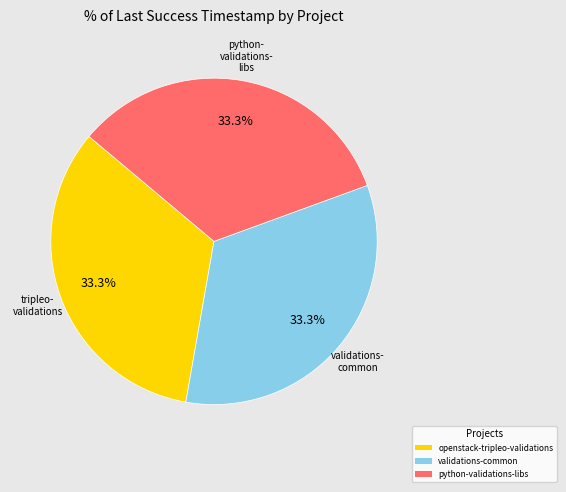

Approximately how many times larger is the value at openstack-tripleo-validations compared to validations-common?

1.0